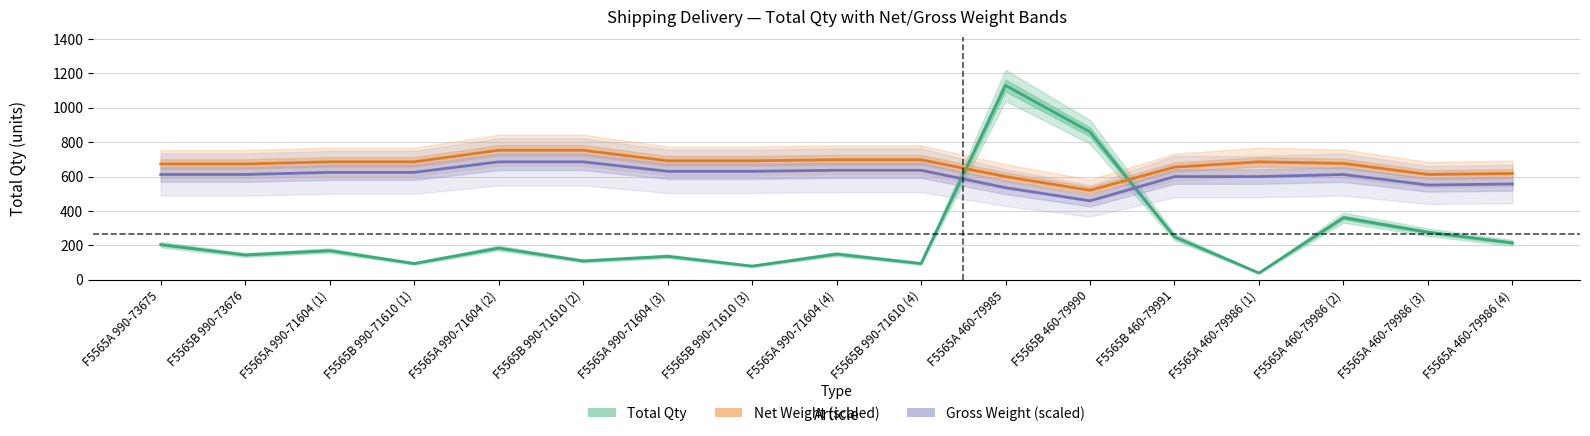

Rank the series by their average value, from lowest to highest.

Total Qty, Gross Weight (scaled), Net Weight (scaled)